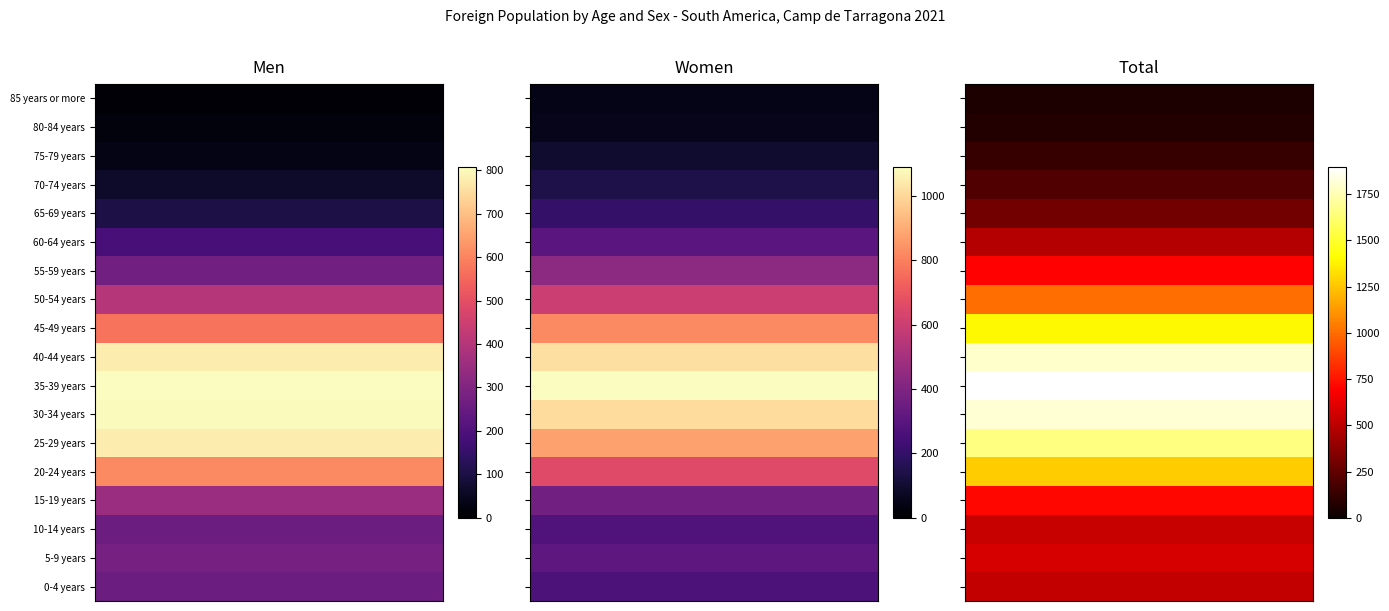

Reading left to right, transcribe all the data shown in this chart.

Men: 0-4 years=259	5-9 years=278	10-14 years=259	15-19 years=352	20-24 years=610	25-29 years=777	30-34 years=802	35-39 years=807	40-44 years=778	45-49 years=572	50-54 years=402	55-59 years=268	60-64 years=184	65-69 years=101	70-74 years=65	75-79 years=34	80-84 years=19	85 years or more=8
Women: 0-4 years=264	5-9 years=306	10-14 years=275	15-19 years=364	20-24 years=657	25-29 years=876	30-34 years=1008	35-39 years=1088	40-44 years=1017	45-49 years=823	50-54 years=601	55-59 years=435	60-64 years=301	65-69 years=202	70-74 years=142	75-79 years=94	80-84 years=52	85 years or more=47
Total: 0-4 years=523	5-9 years=584	10-14 years=534	15-19 years=716	20-24 years=1267	25-29 years=1653	30-34 years=1810	35-39 years=1895	40-44 years=1795	45-49 years=1395	50-54 years=1003	55-59 years=703	60-64 years=485	65-69 years=303	70-74 years=207	75-79 years=128	80-84 years=71	85 years or more=55